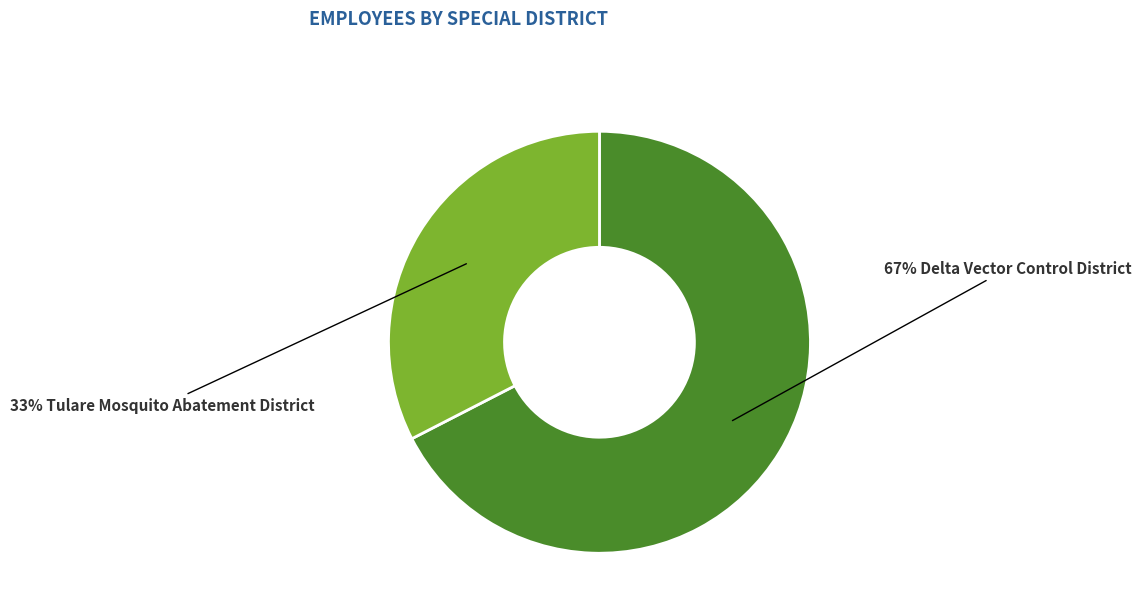

Does any single category account for the majority?

Yes